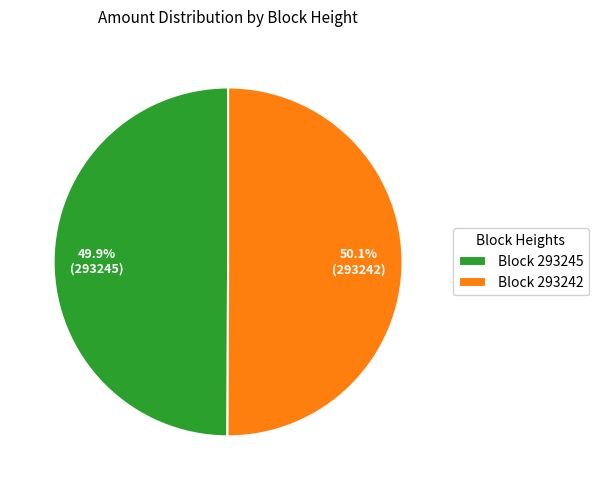

What is the ratio of the value at Block 293242 to the value at Block 293245?

1.0